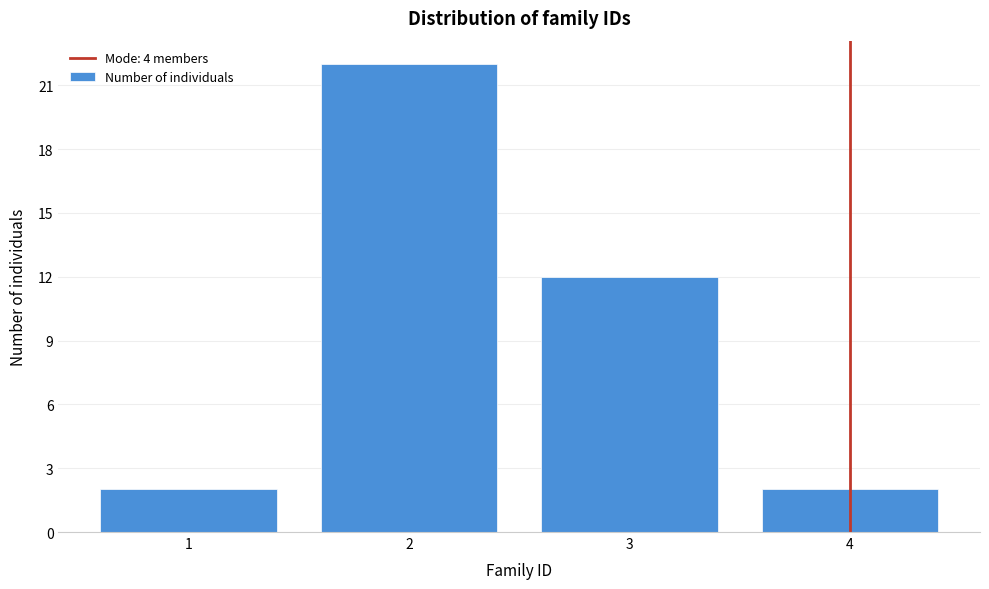

How tall is the bar that spans 2.5 to 3.5 on the x-axis? The values are not printed on the chart, so give them approximately, as read against the axis.

12